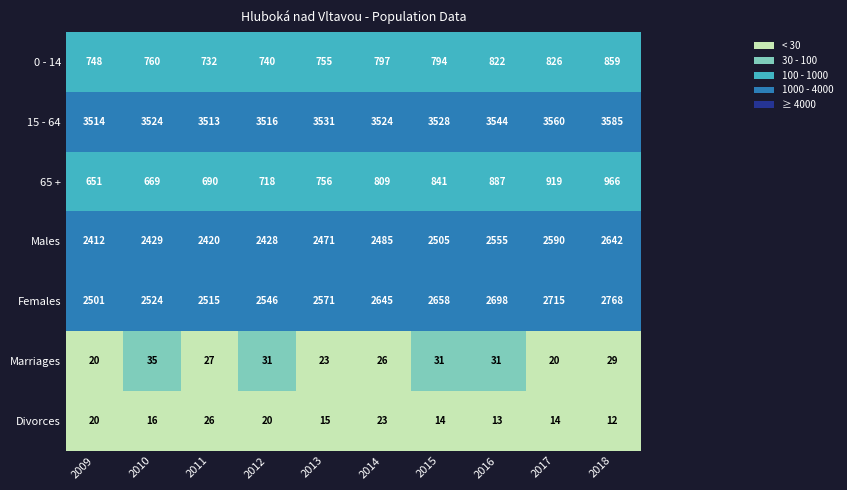

The Divorces series shows 23 at 2014. True or false?

True